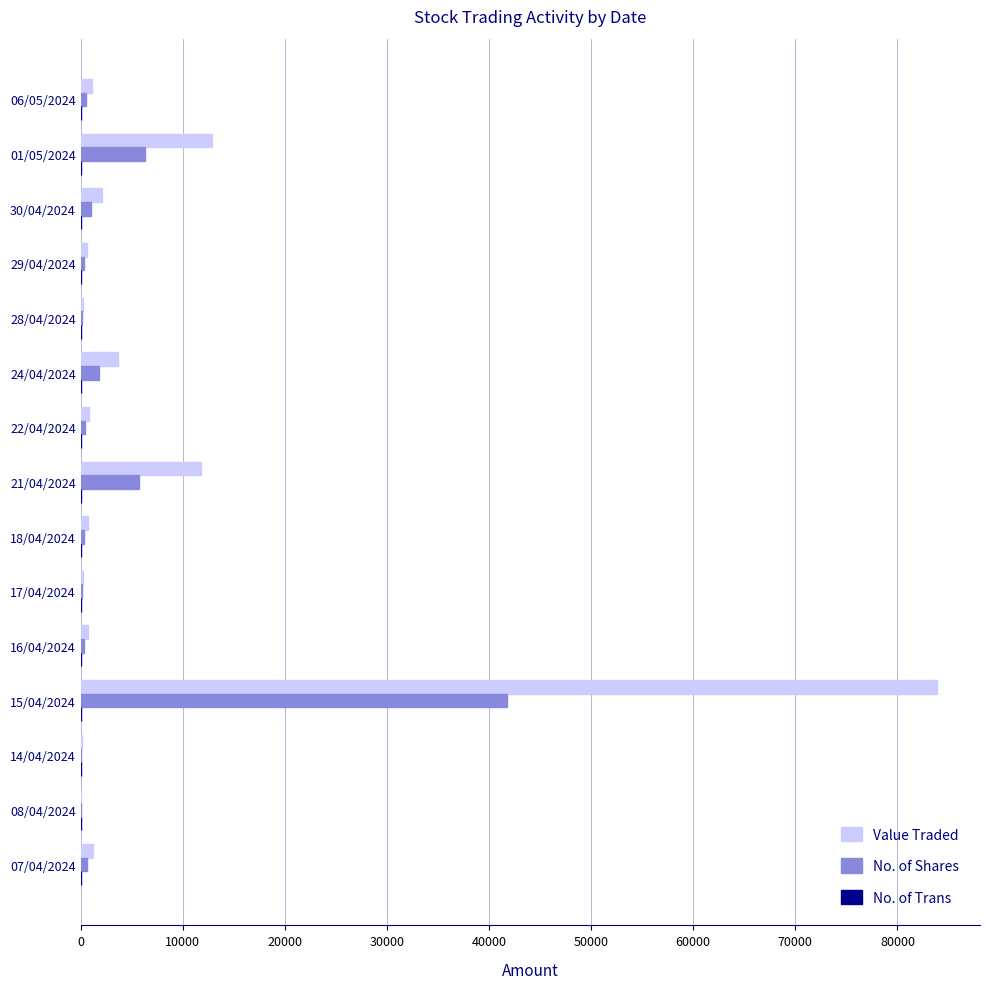

At which category is the sum across all series the highest?

15/04/2024